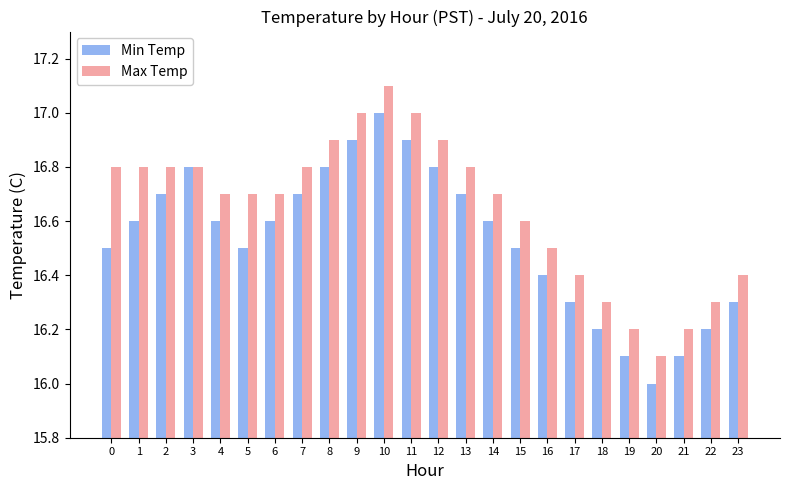

The Min Temp series shows 6.5 at 20. True or false?

False